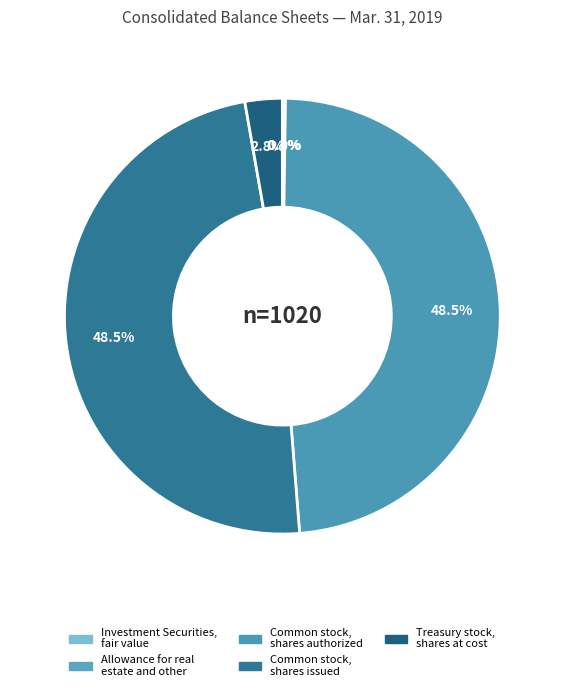

Which slice is the largest?

Common stock,
shares authorized